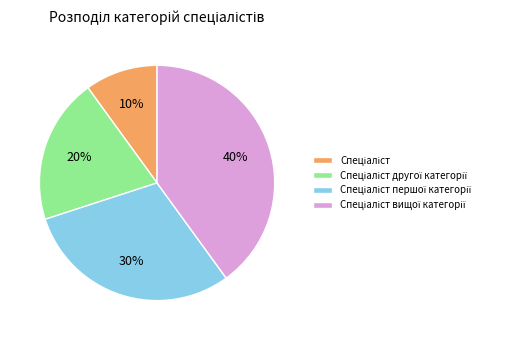

Is there any slice that represents more than half of the pie?

No